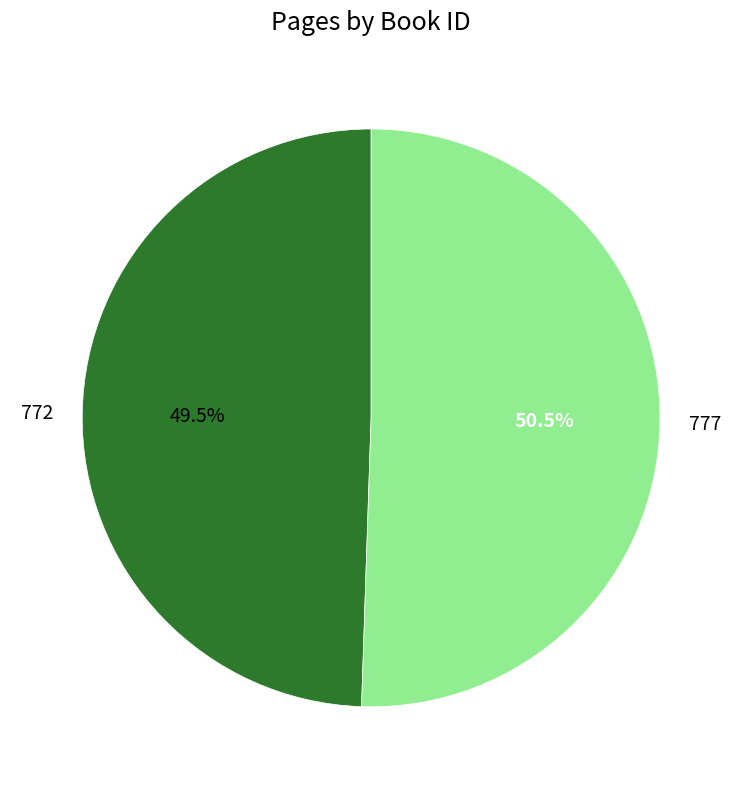

How many segments does this pie chart have?

2